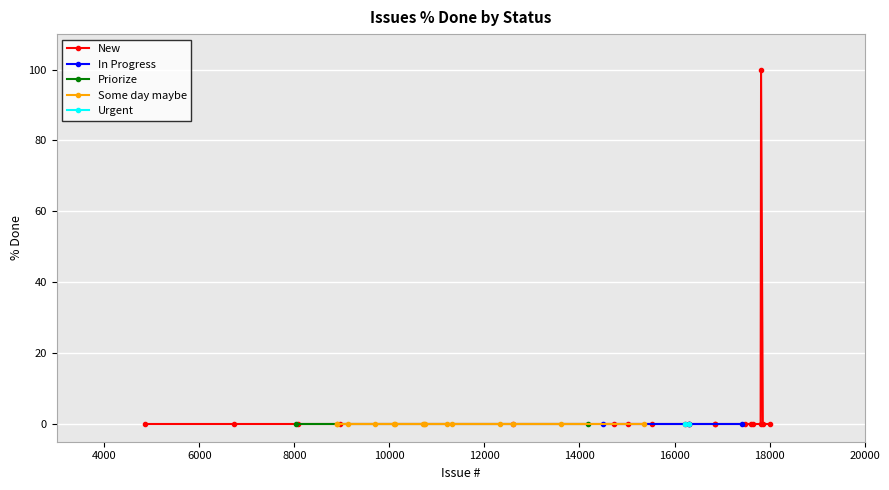

Is this an area chart (filled region under the line)?

No